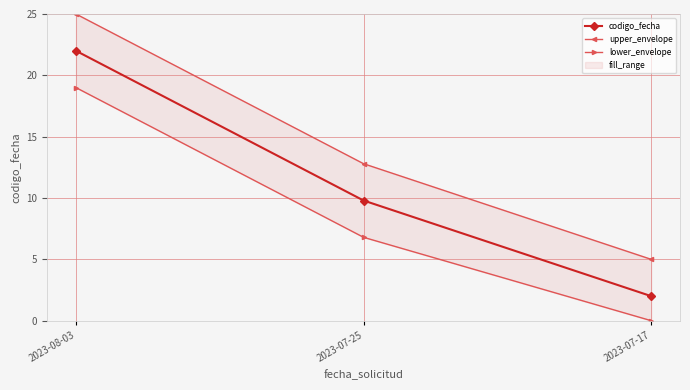

What is the total value across all series at 2023-07-17?

7.0